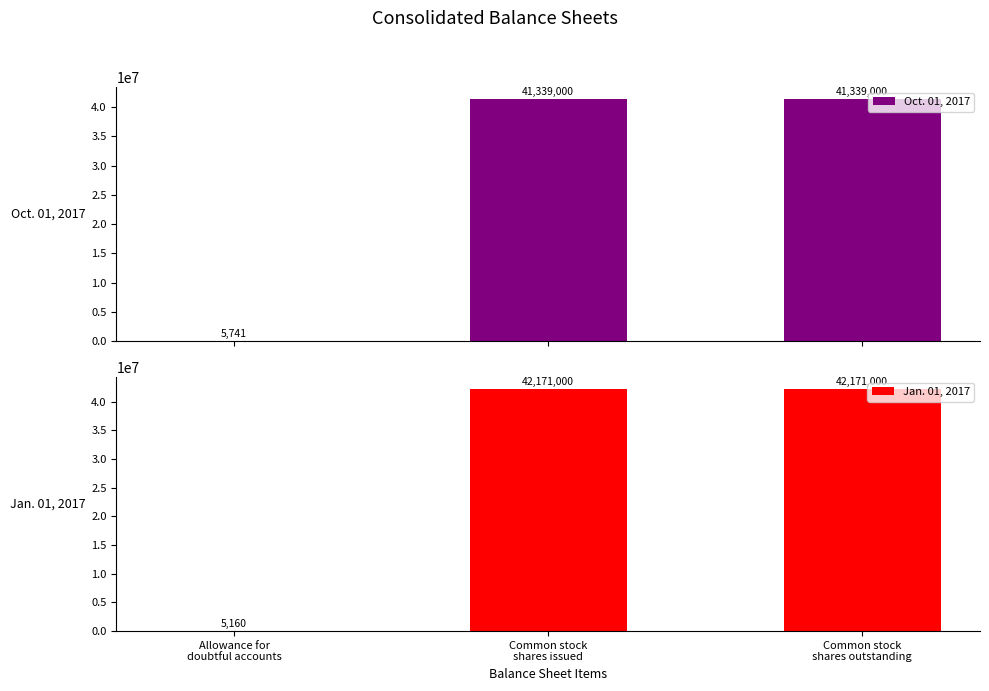

How many Oct. 01, 2017 values are between 5741 and 41339000?

3